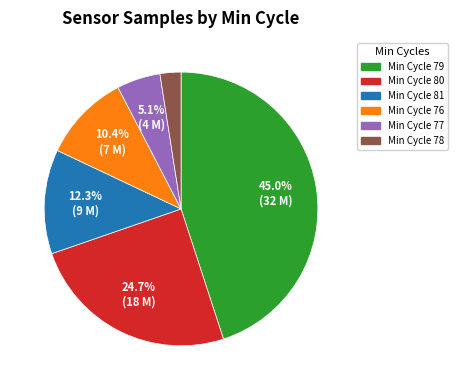

Is there any slice that represents more than half of the pie?

No